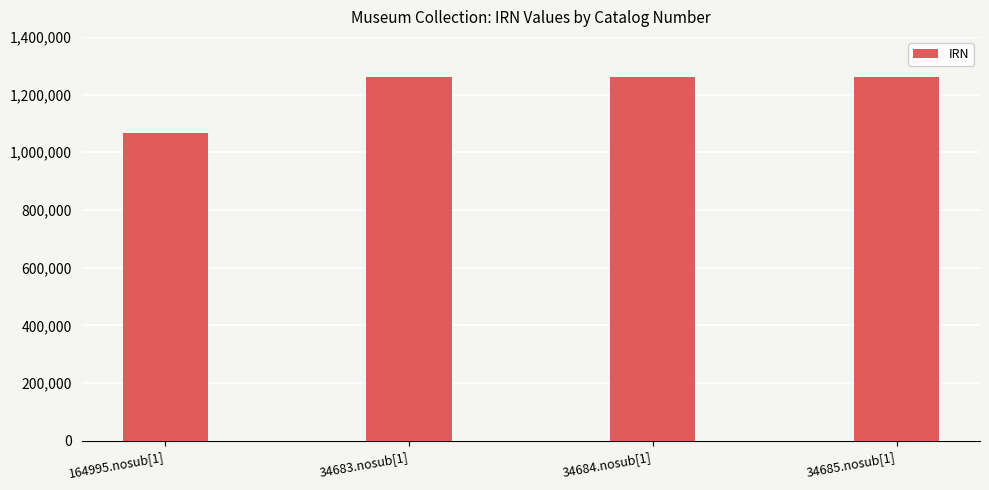

What is the greatest value displayed?

1261723